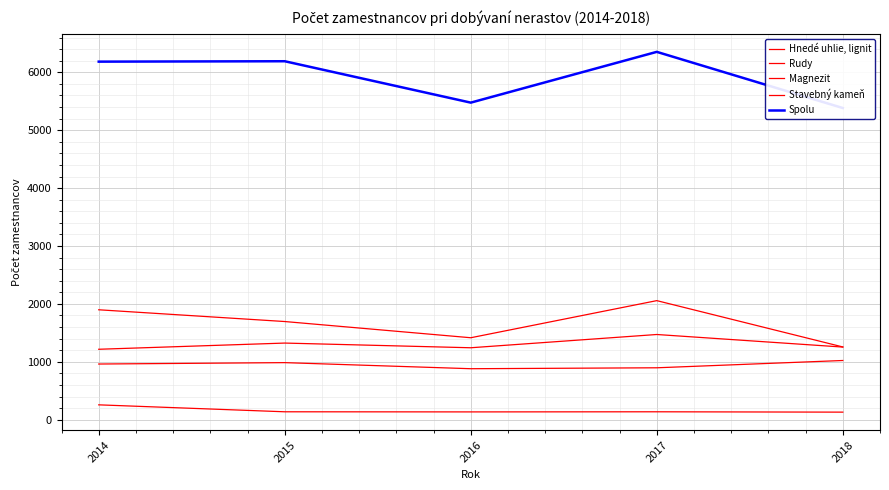

At which category is the sum across all series the highest?

2017